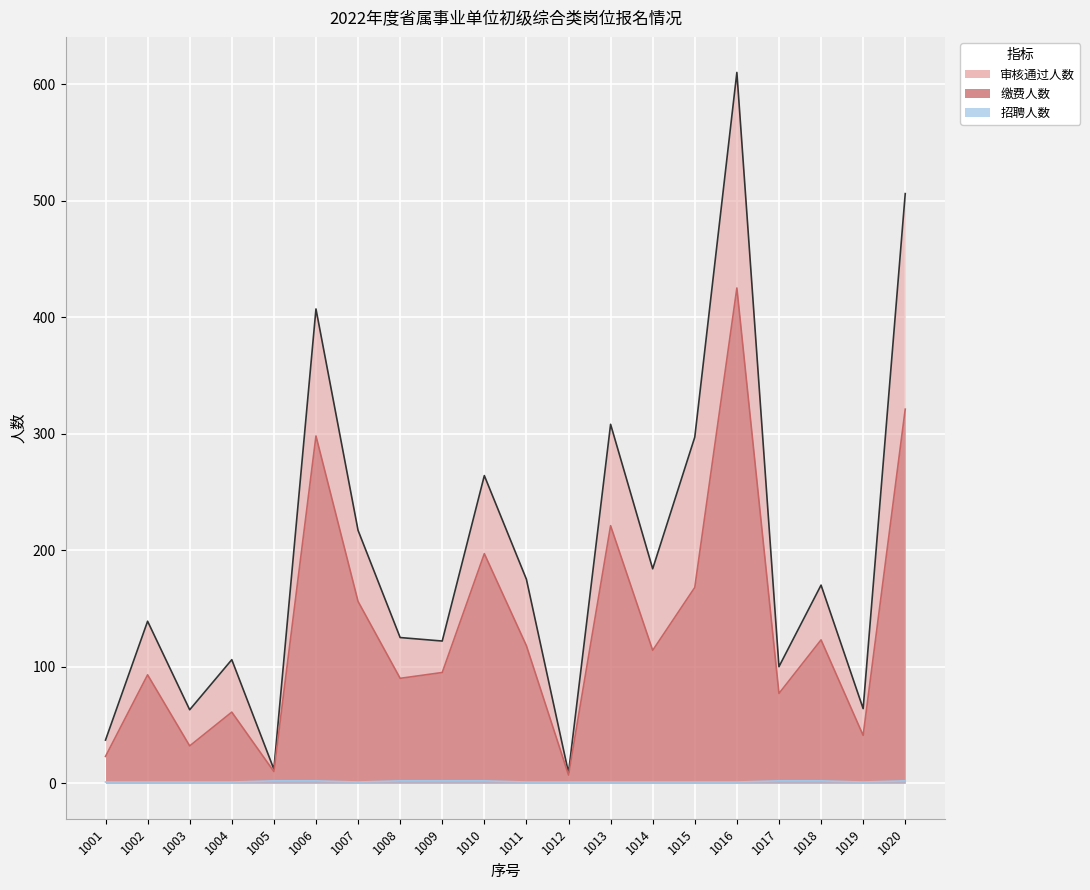

At how many categories does at least one series exceed 291?

5